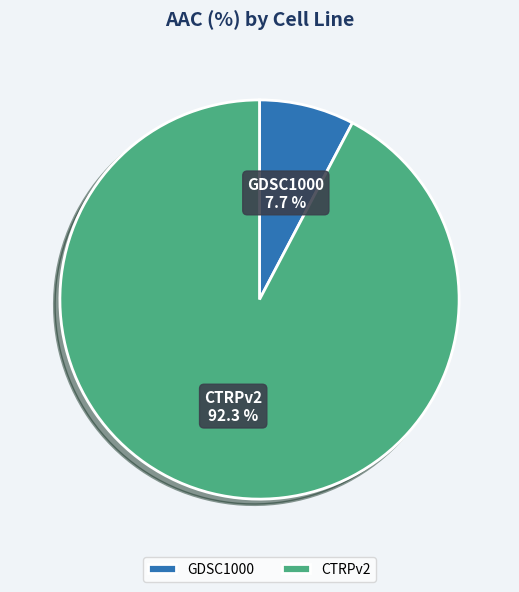

True or false: GDSC1000 accounts for 8% of the total.

True